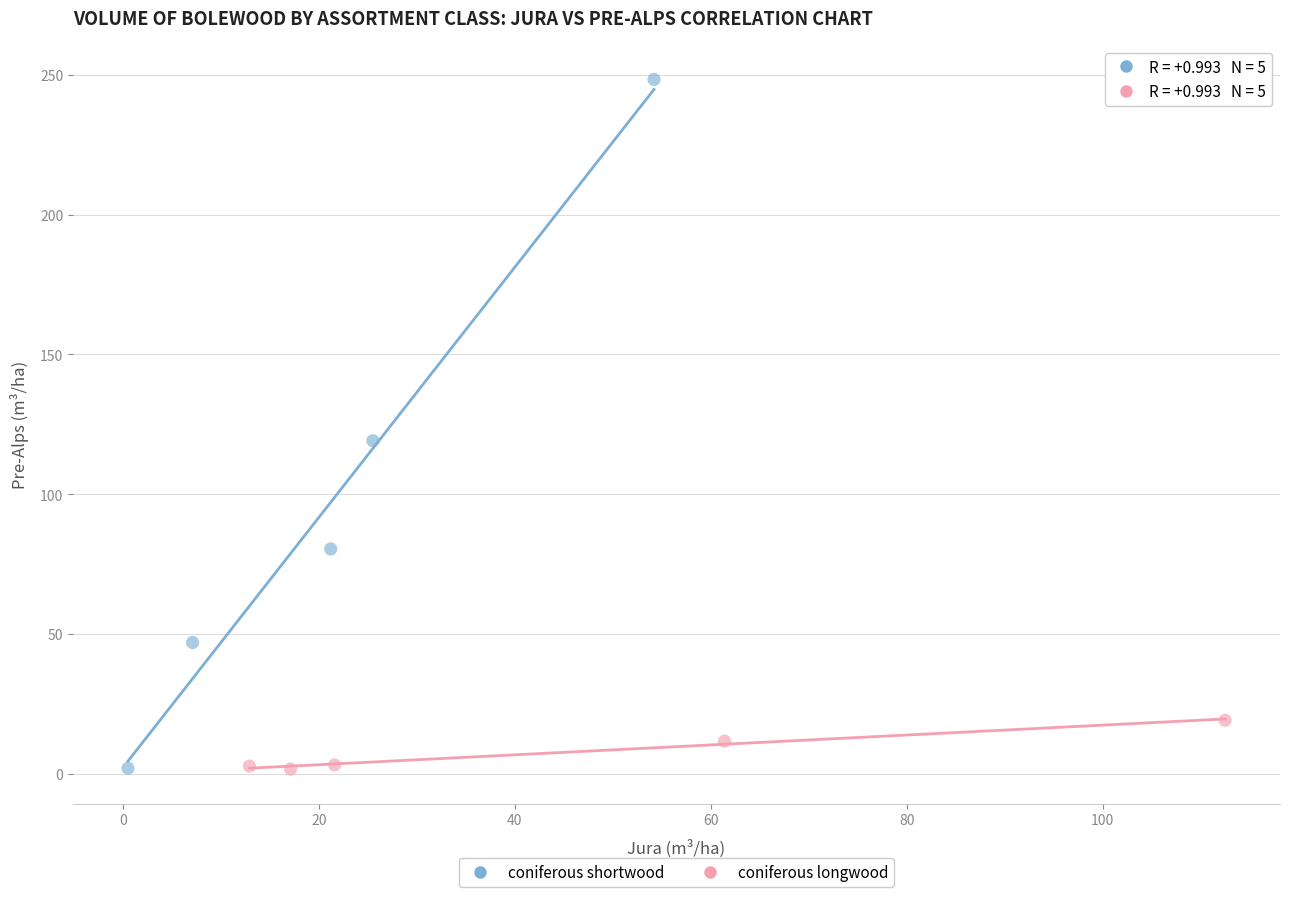

Which series contains the highest Y value?

coniferous shortwood